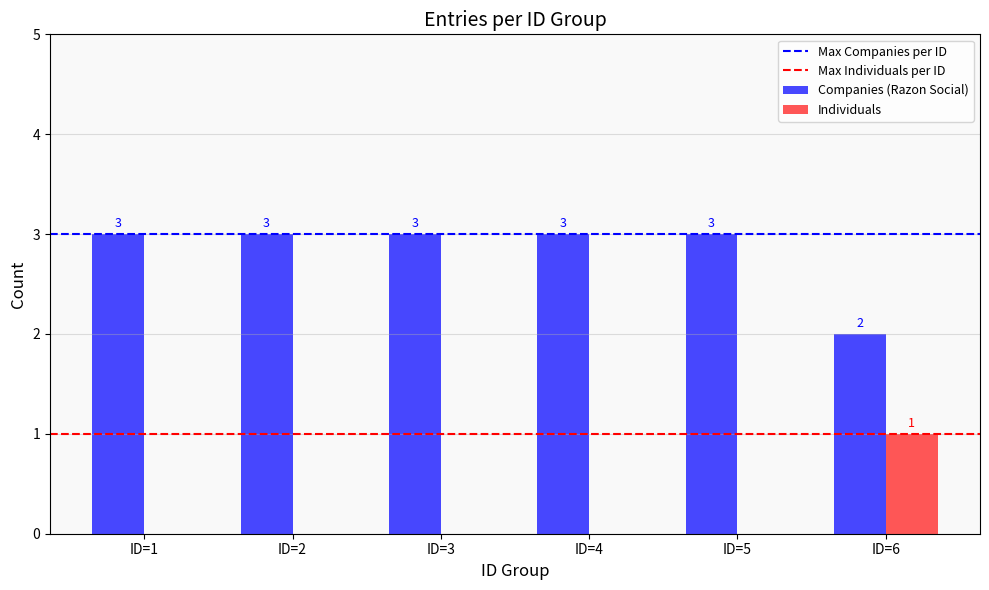

What is the greatest value displayed?

3